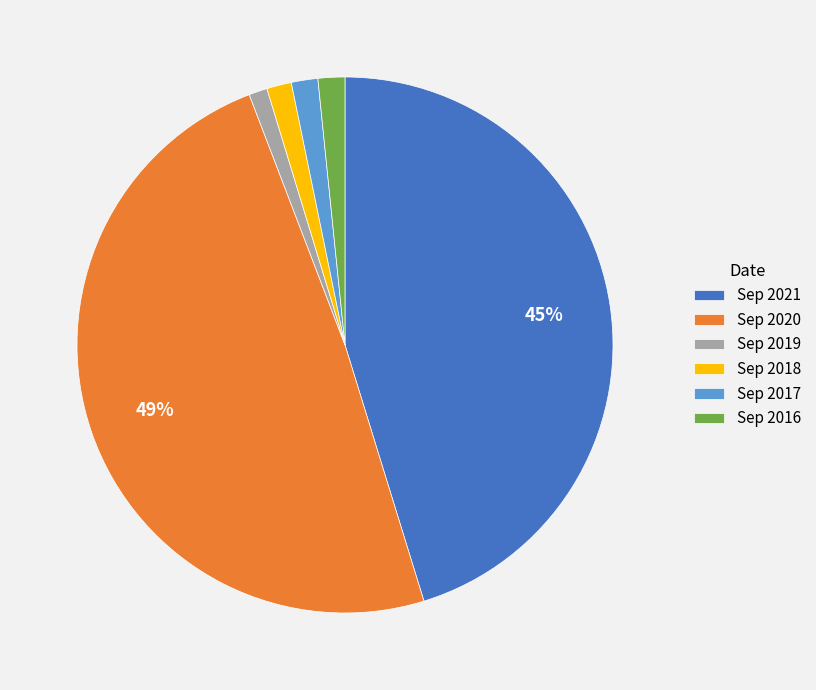

To the nearest percent, what percentage of the pie is Sep 2020?

49%